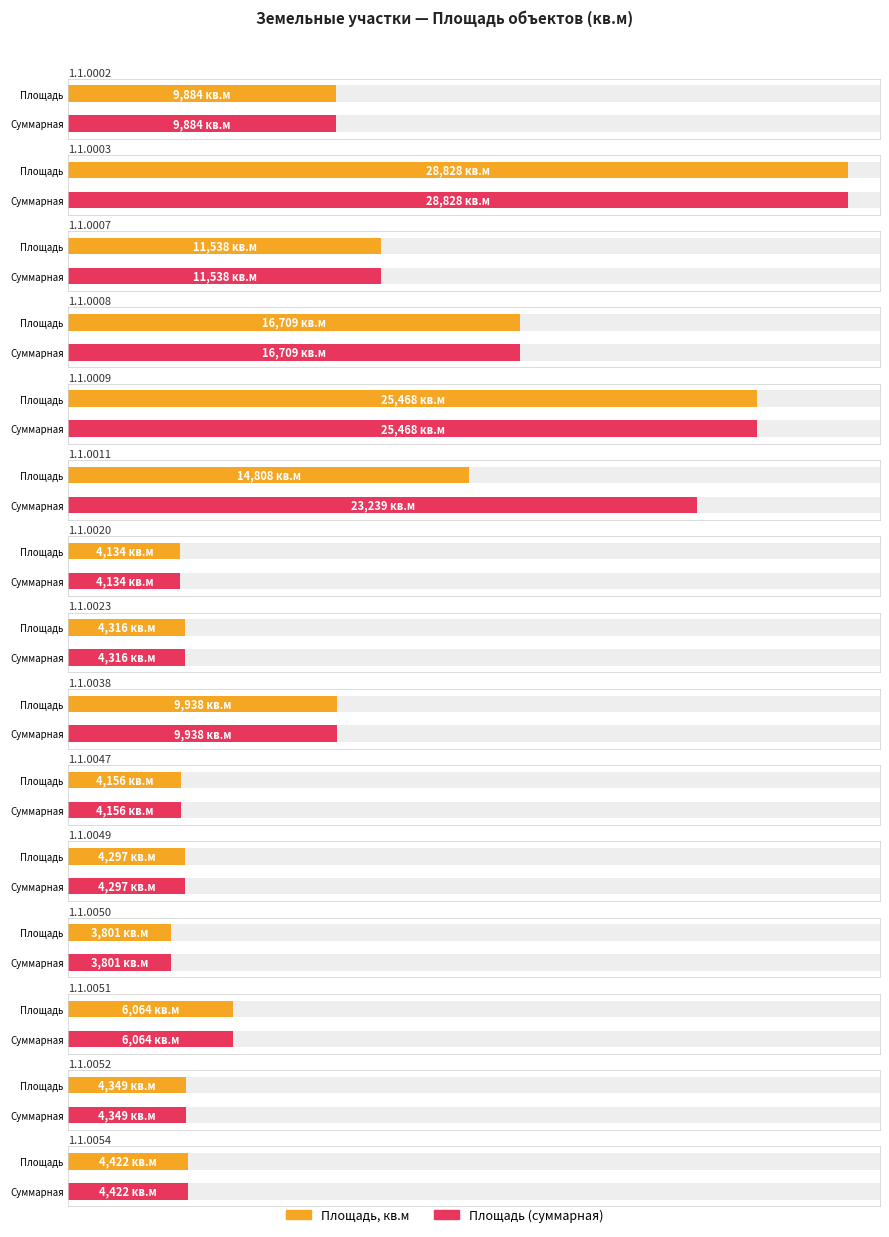

Which series has the widest spread of values?

Площадь, кв.м